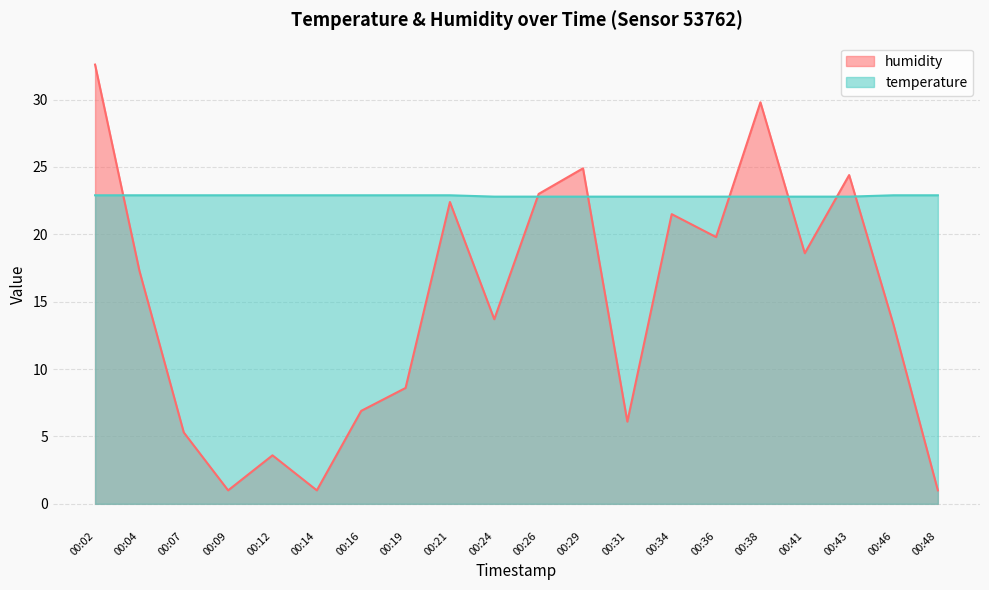

What is the value of the humidity point at the 14th from the left?

21.5